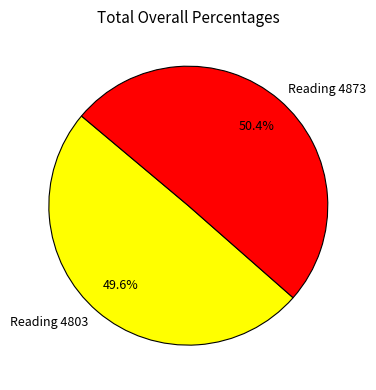

Count the number of slices in the pie.

2